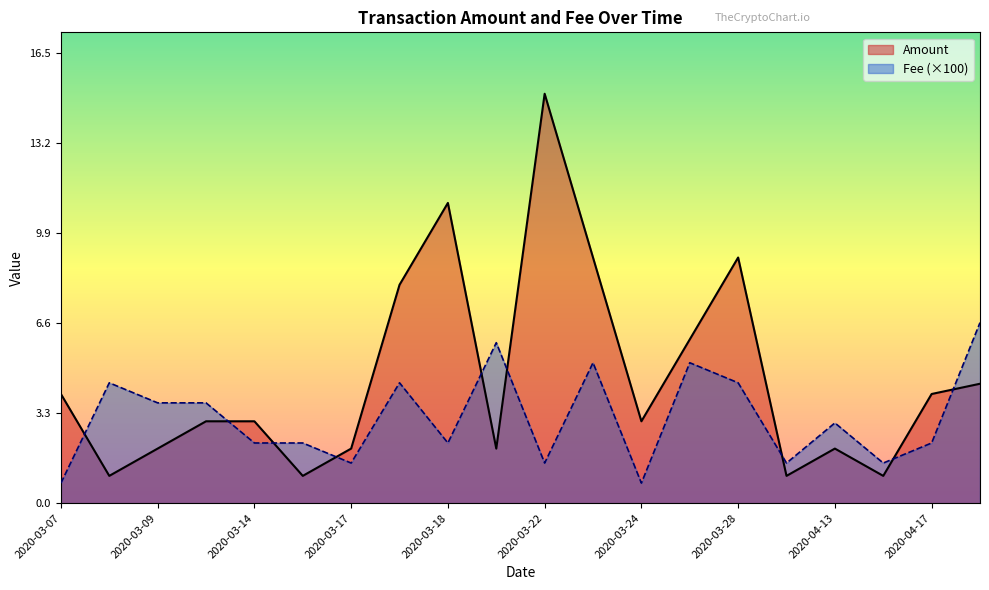

True or false: Fee (×100) and Amount cross at least once.

True